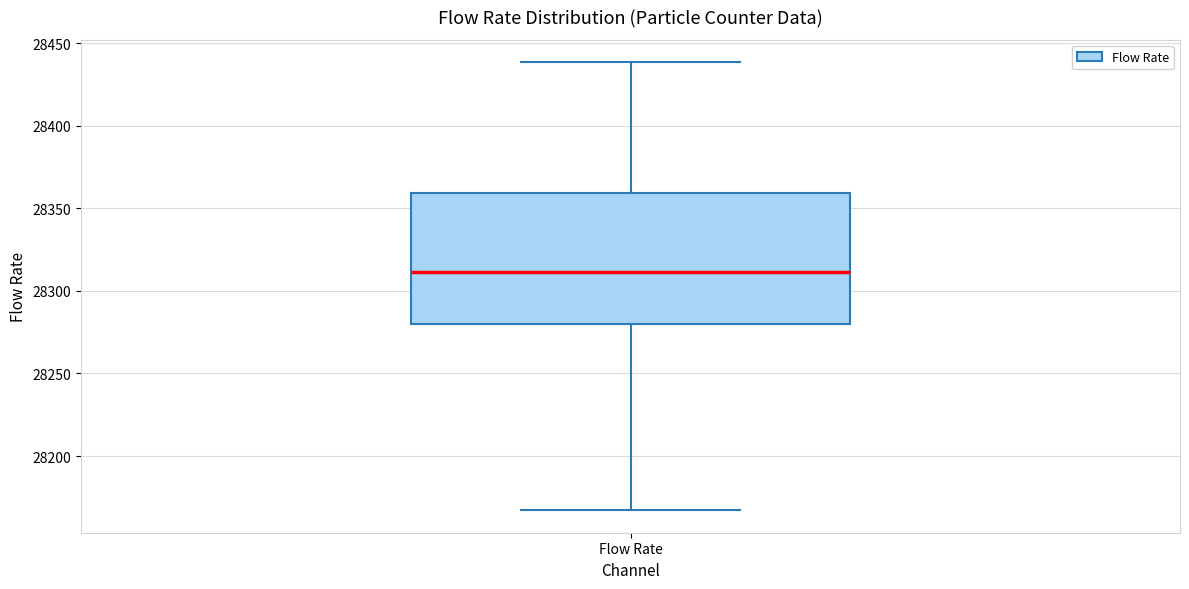

Where does the median line of the box for Flow Rate sit on the y-axis? The values are not printed on the chart, so give them approximately, as read against the axis.

28310